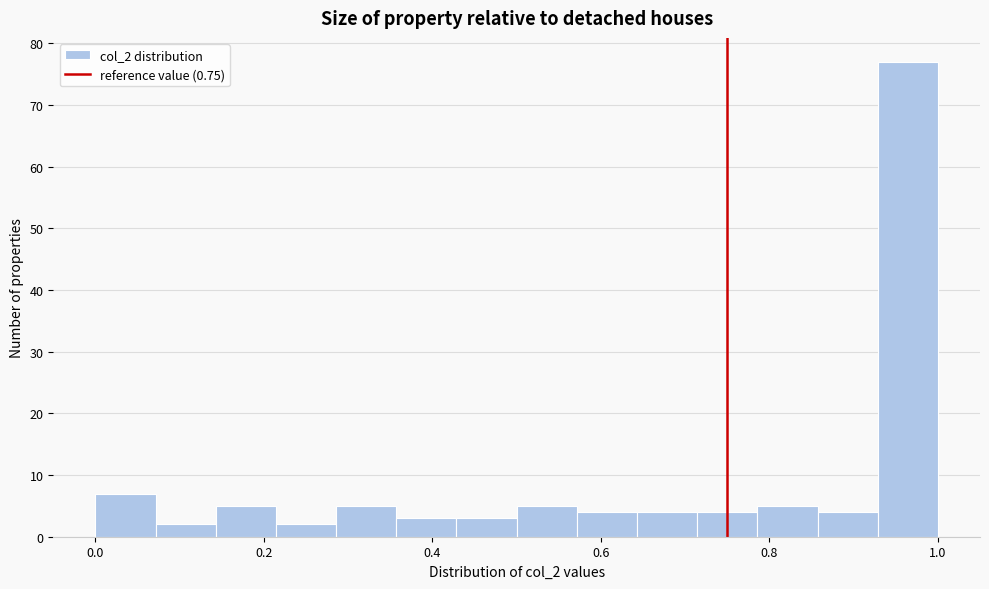

Around what value on the x-axis is the tallest bar? Give the approximate position of its centre, as read against the axis.

0.96